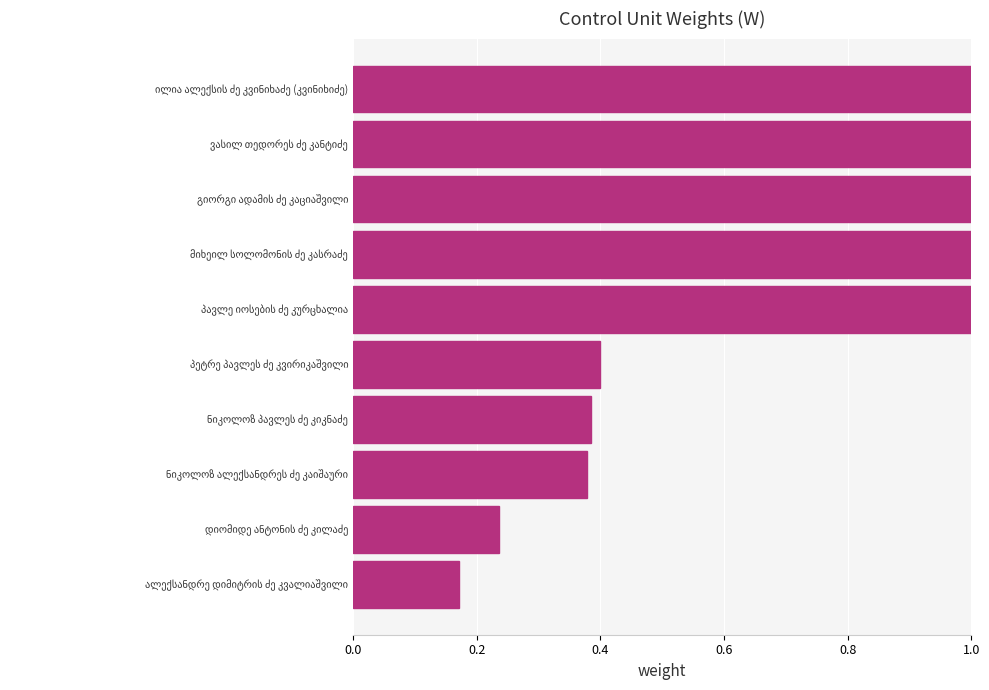

What is the difference between the maximum and second lowest values?

0.8